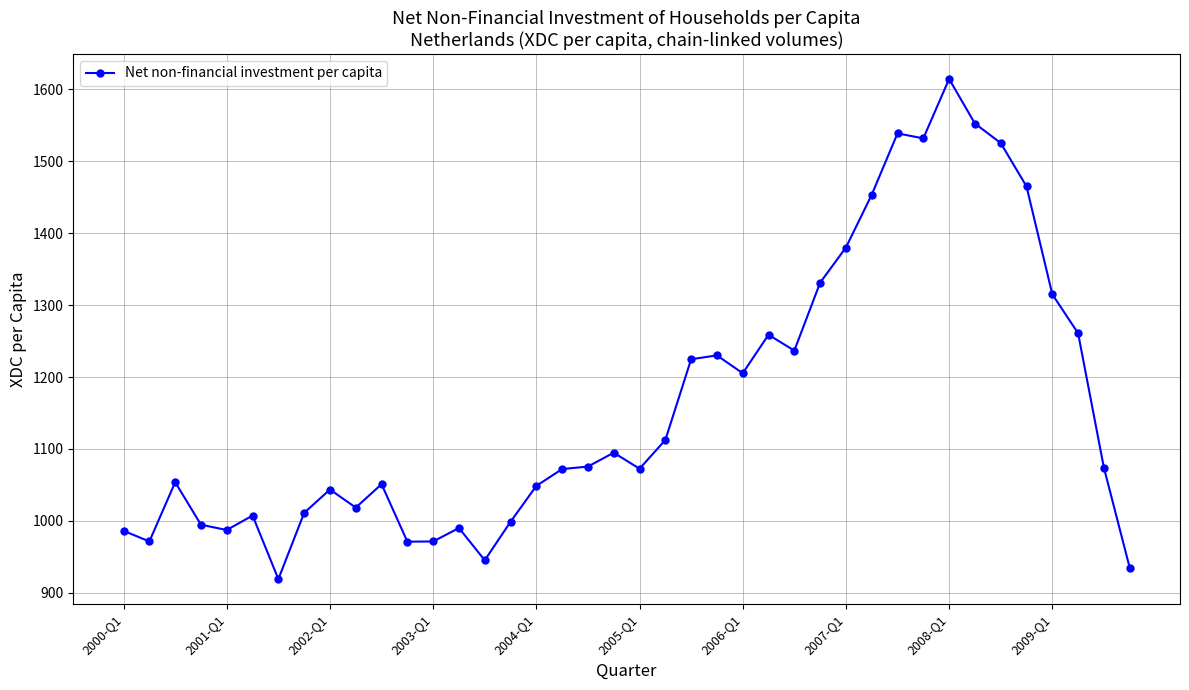

What is the maximum value shown in the chart?

1614.2